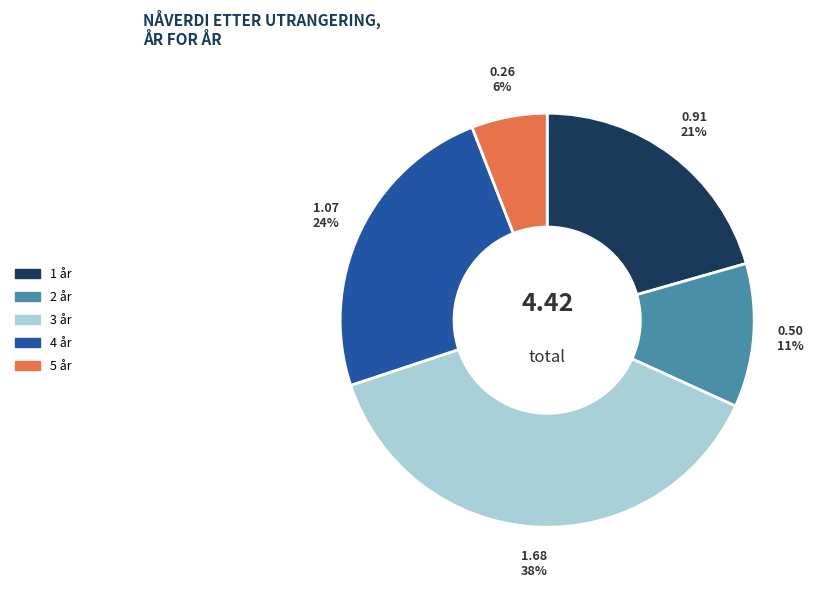

What percentage is the 1 år slice, to the nearest percent?

21%